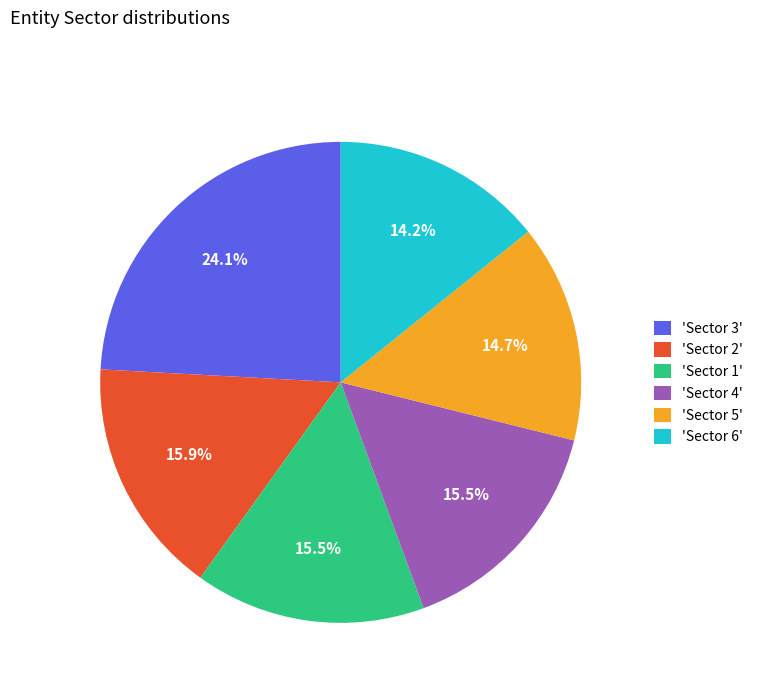

Is there any slice that represents more than half of the pie?

No